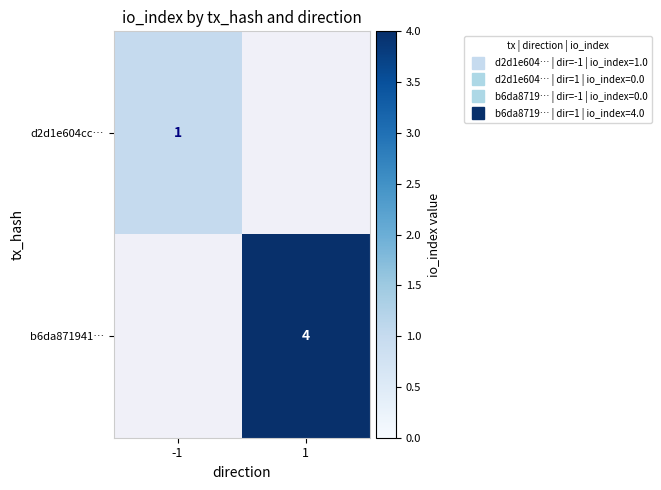

What is the spread (max minus min) of values at 1?

4